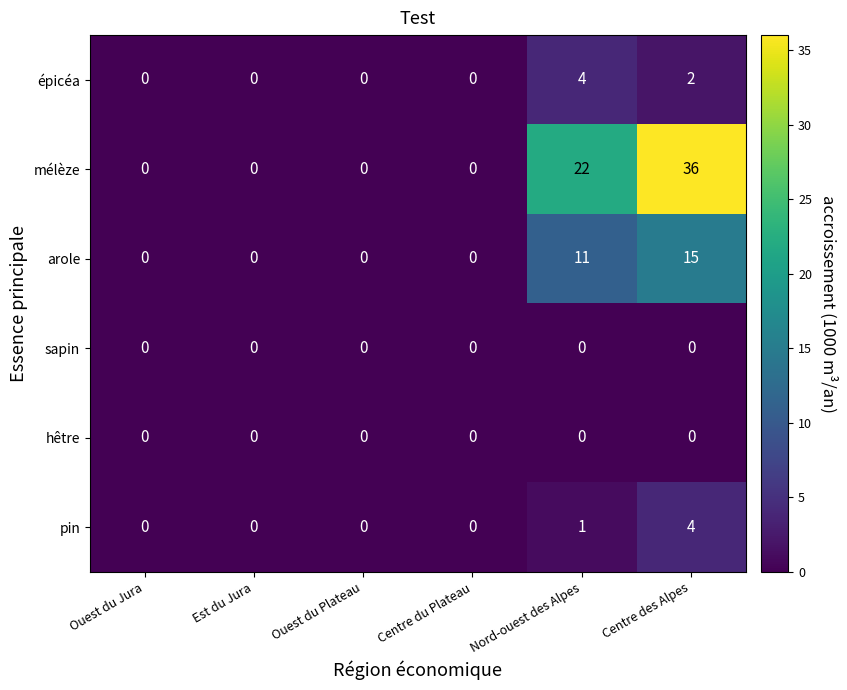

What is the difference between the second highest and minimum values in the arole series?

11